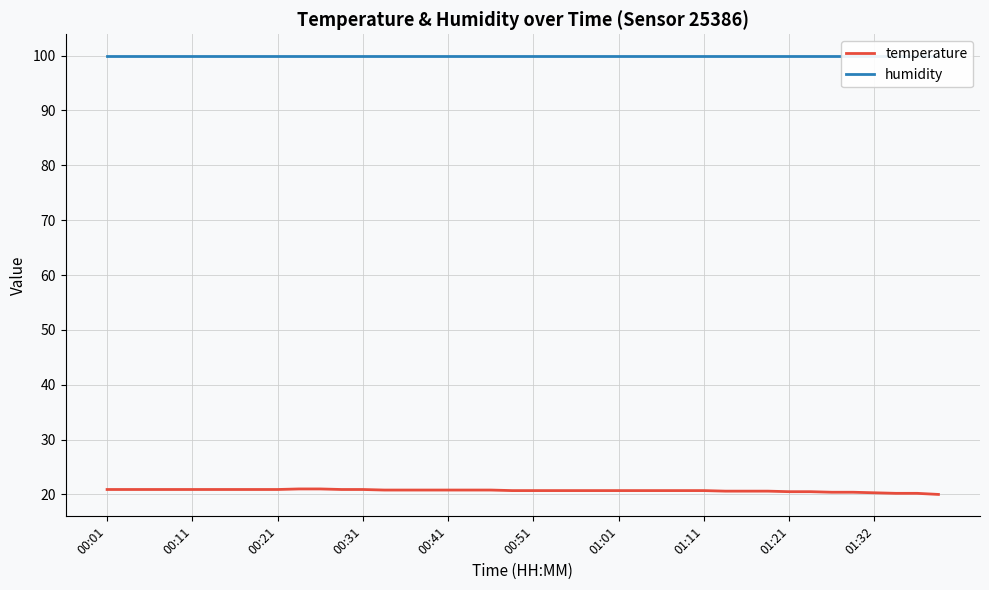

True or false: temperature has more than 0 points higher than both neighbors.

False